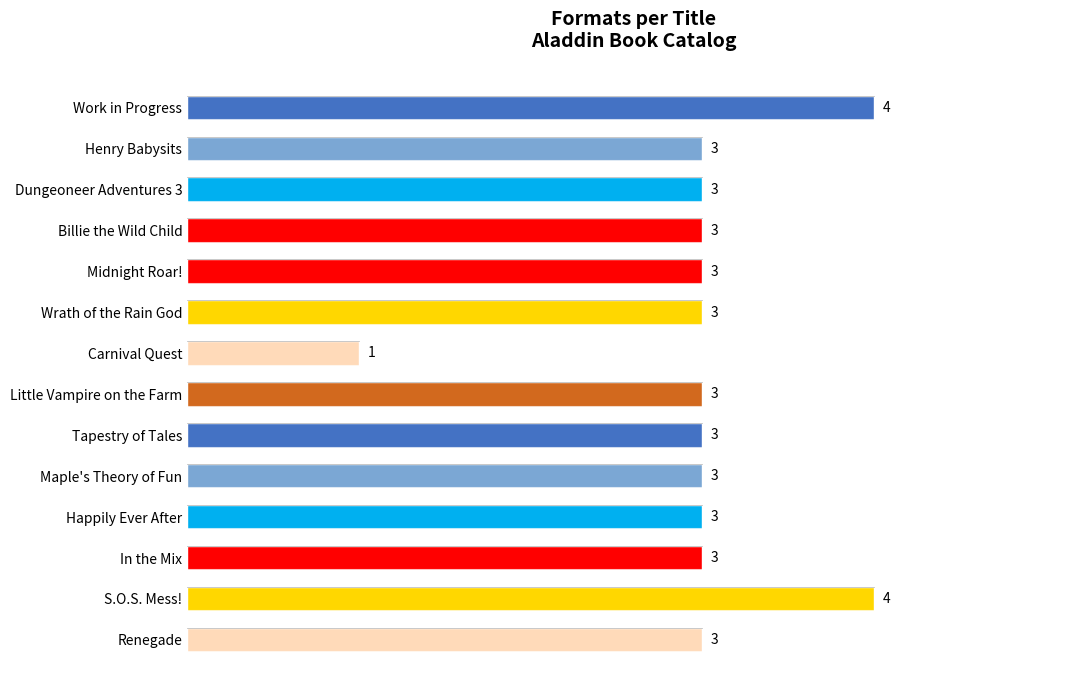

What is the greatest value displayed?

4